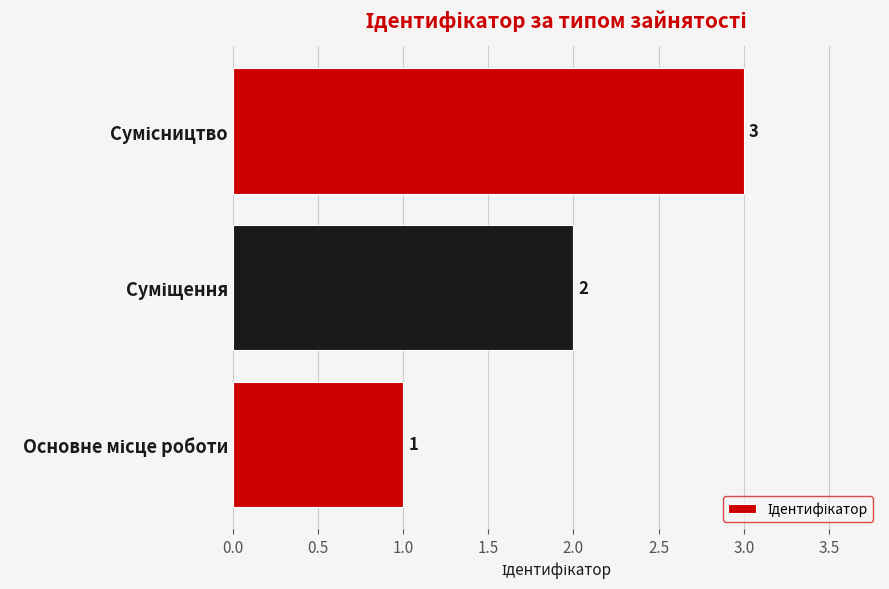

How many values are between 1 and 3?

3